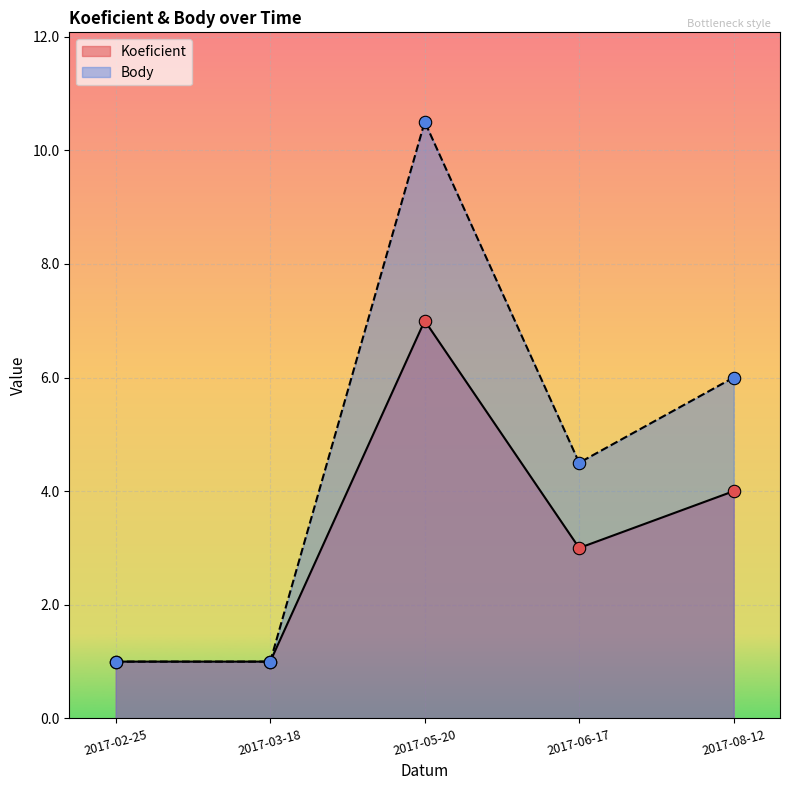

What are all the series names shown in the legend?

Koeficient, Body